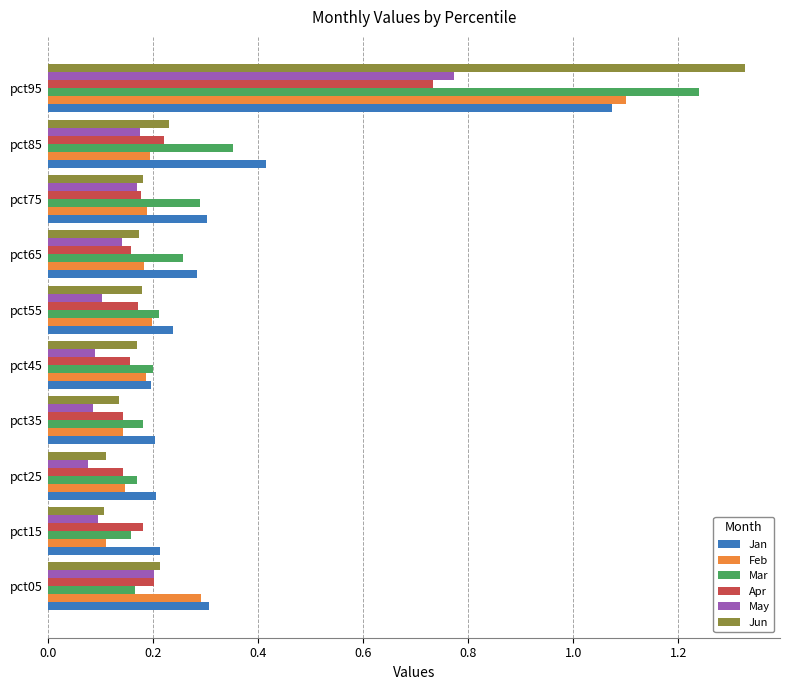

The value of May at pct85 is 0.2. True or false?

True